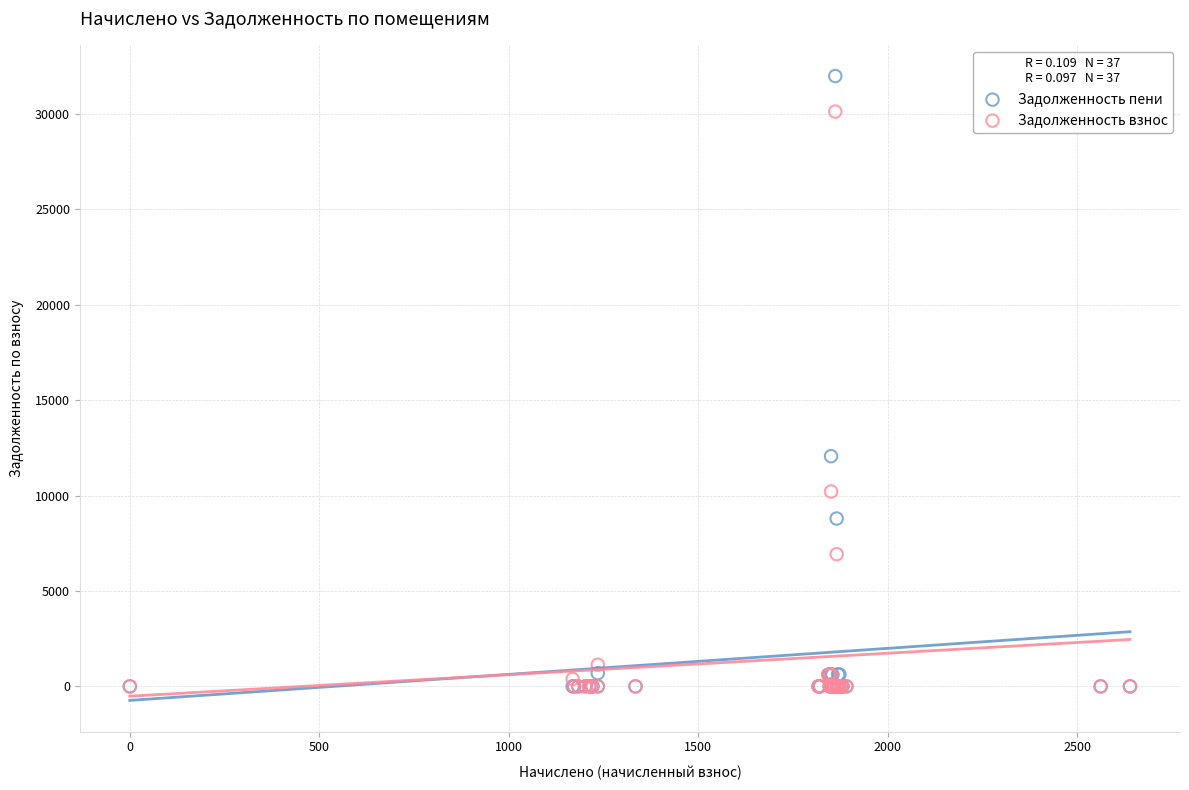

In the Задолженность пени series, what Y value is closest to 15993?

12064.2